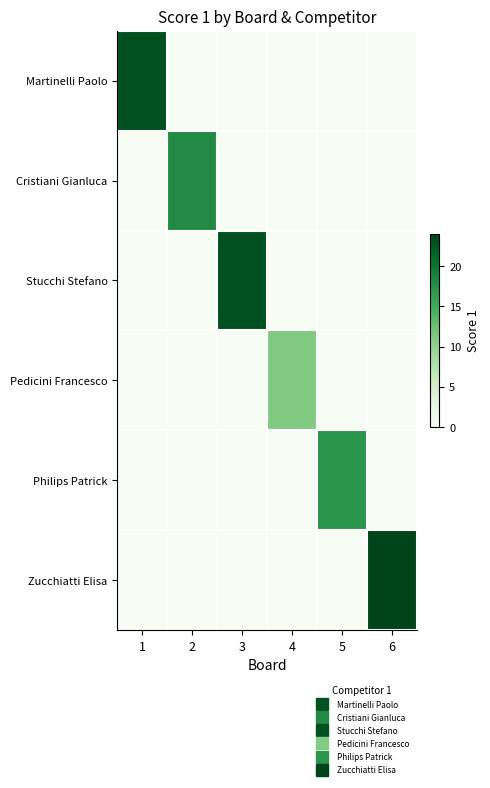

At 6, list the series in order from largest to smallest.

Zucchiatti Elisa, Martinelli Paolo, Cristiani Gianluca, Stucchi Stefano, Pedicini Francesco, Philips Patrick